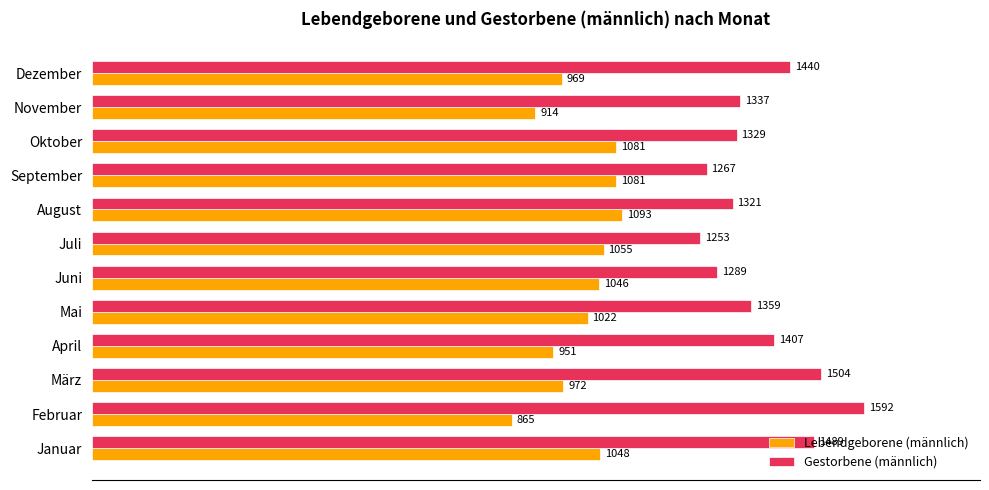

Rank the categories by Gestorbene (männlich) value from lowest to highest.

Juli, September, Juni, August, Oktober, November, Mai, April, Dezember, Januar, März, Februar